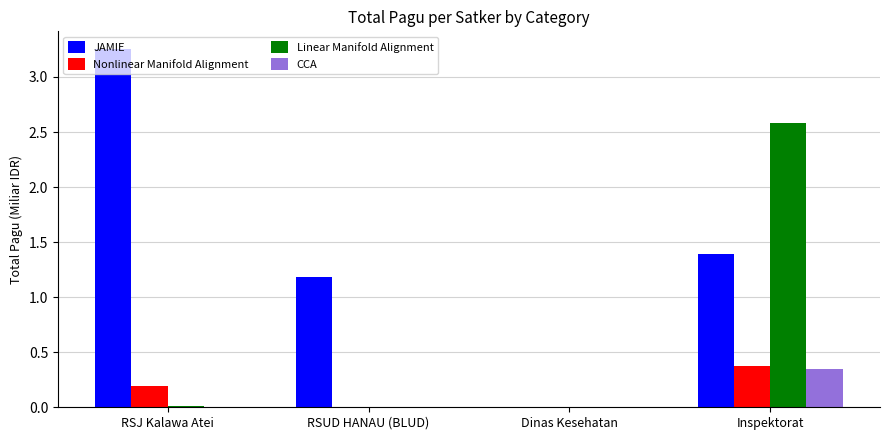

What is the spread (max minus min) of values at Inspektorat?

2.2